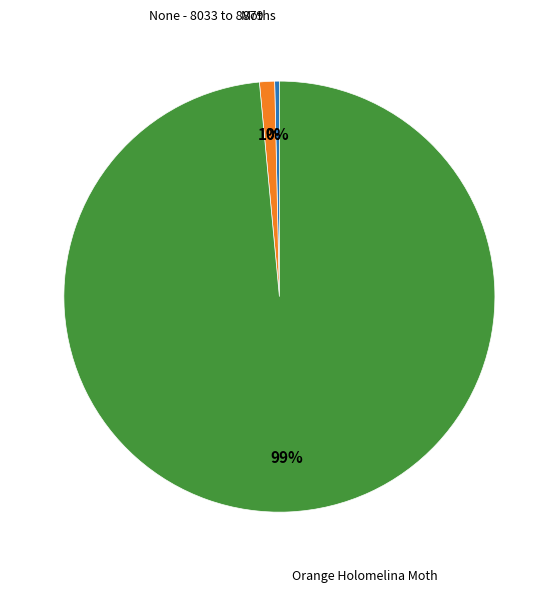

Is there any slice that represents more than half of the pie?

Yes